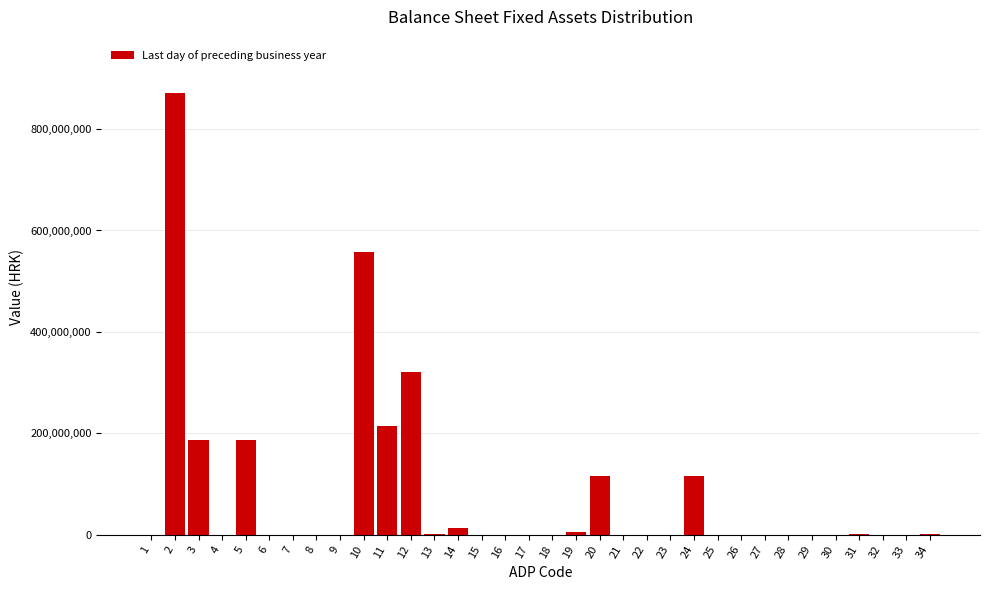

What is the sum of all values?

2595441215